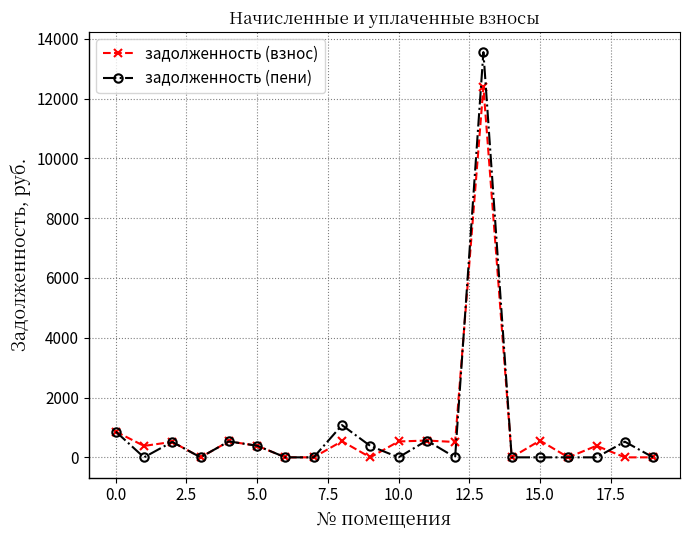

True or false: задолженность (взнос) has more than 2 interior local peaks.

True